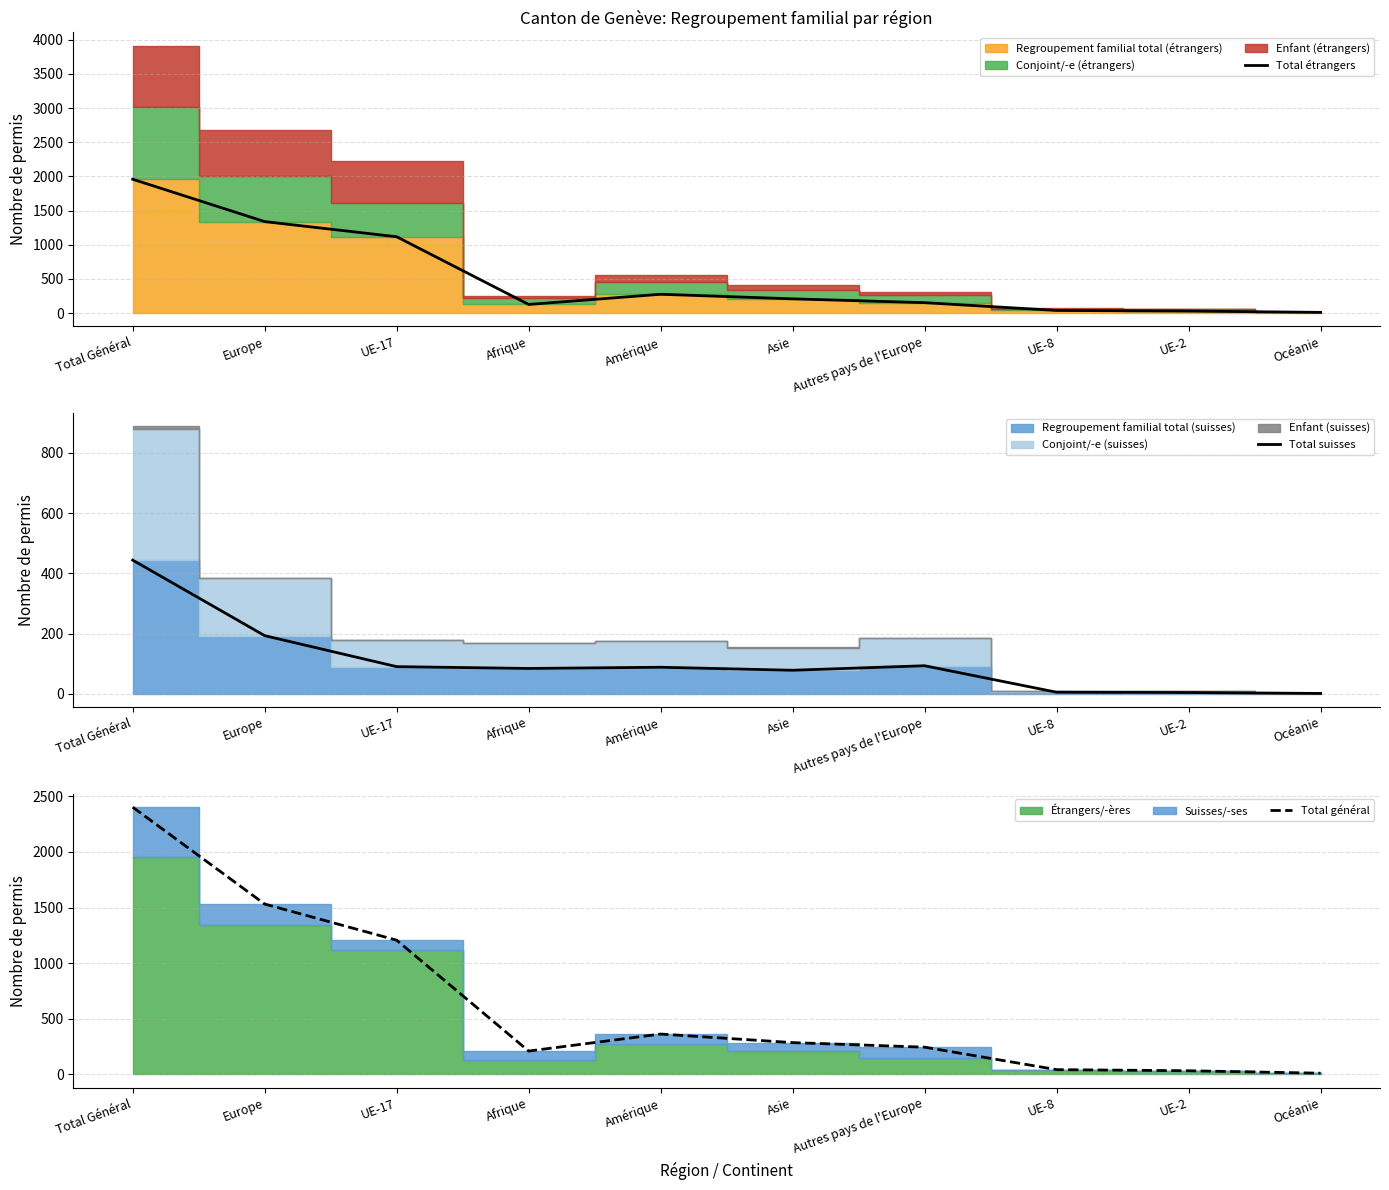

Where is Total général nearest to the value 1207?

UE-17